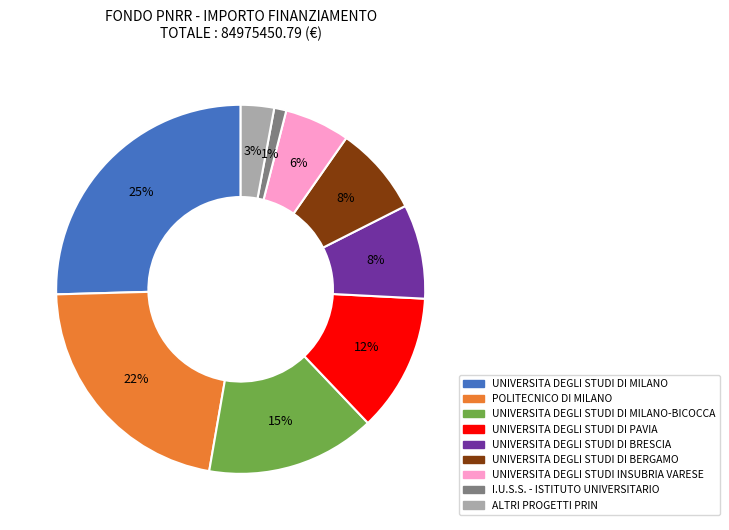

To the nearest percent, what portion does UNIVERSITA DEGLI STUDI DI PAVIA represent?

12%